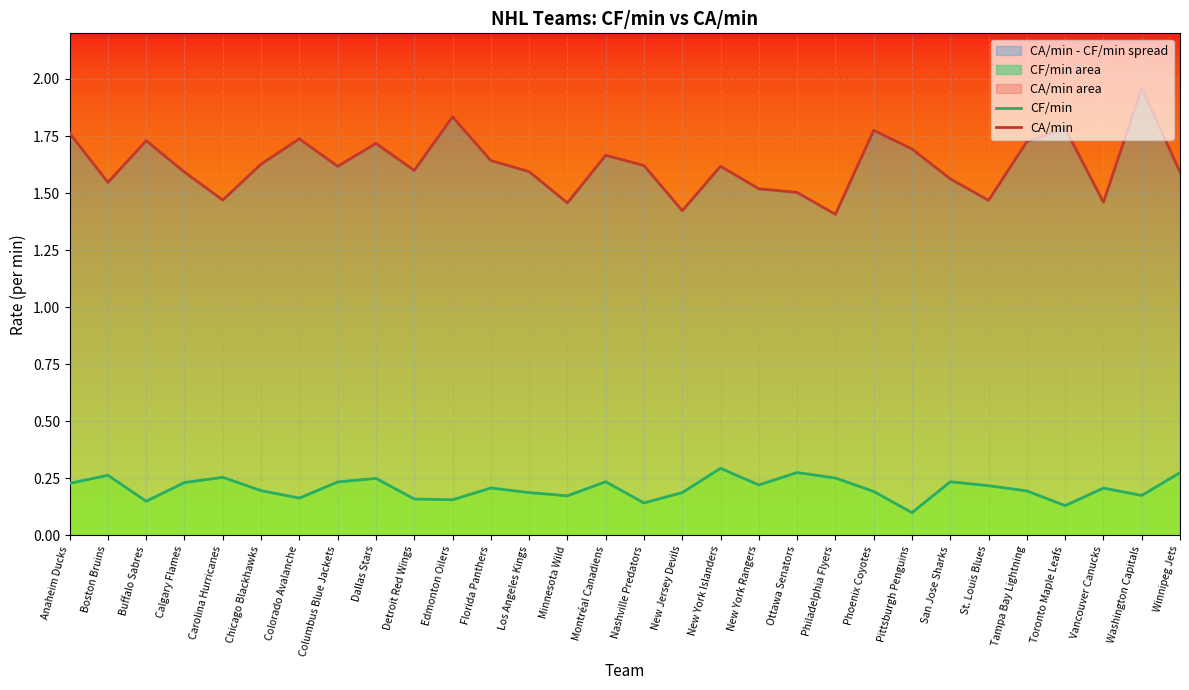

Read the CF/min value at Detroit Red Wings.

0.2